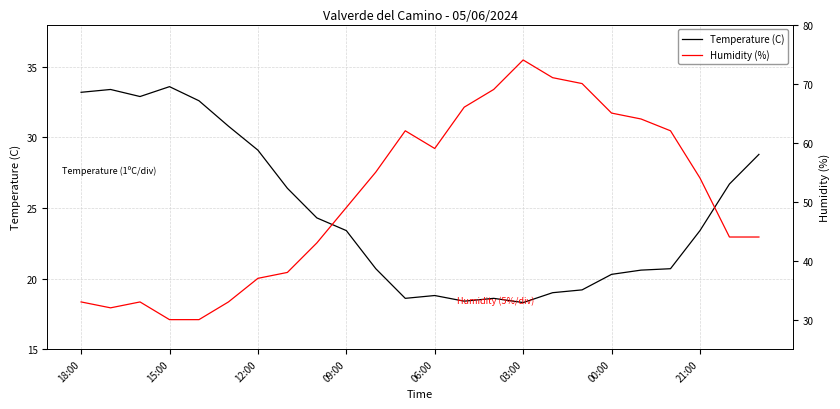

List the series in order of their overall mean, highest first.

Humidity (%), Temperature (C)